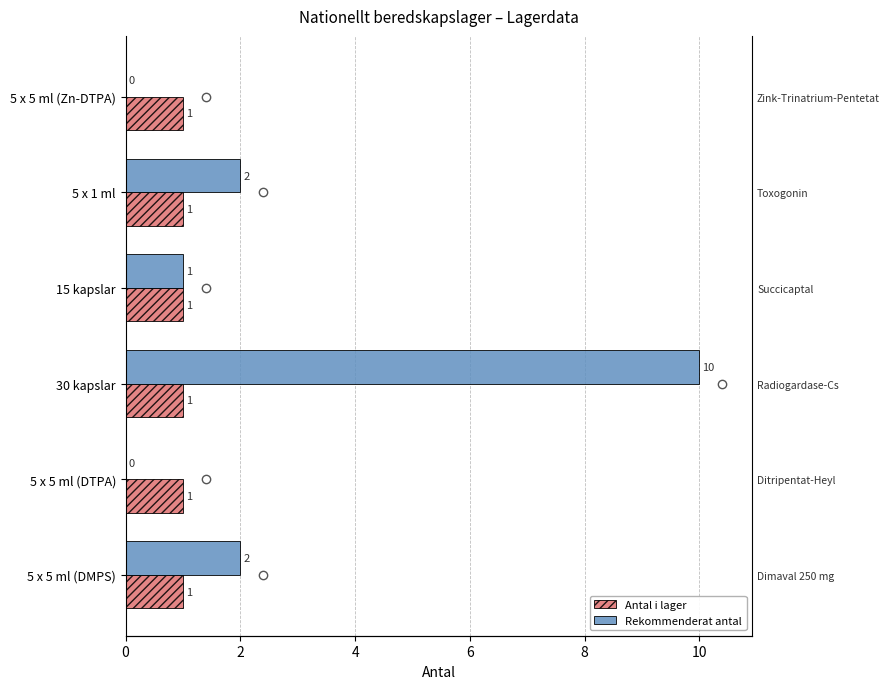

What is the greatest value displayed?

10.0